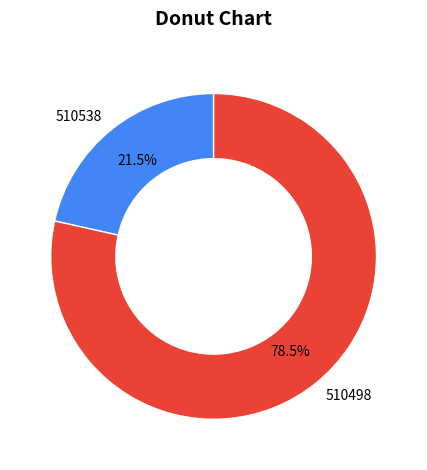

Count the number of slices in the pie.

2